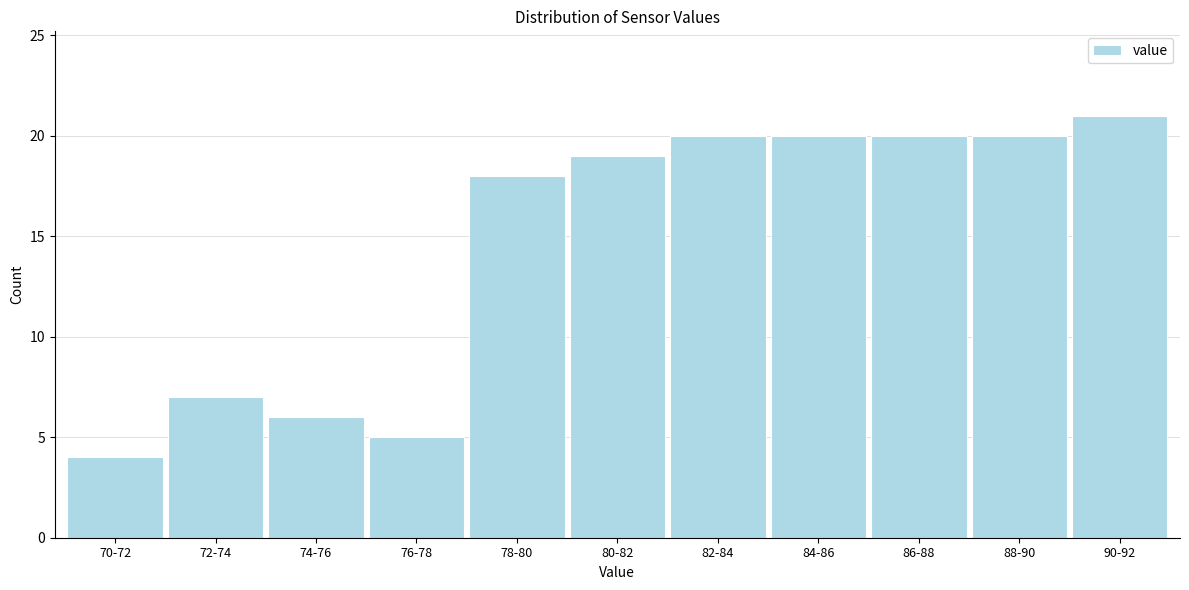

Reading right to left, list all the values displayed in this chart.

90-92=21	88-90=20	86-88=20	84-86=20	82-84=20	80-82=19	78-80=18	76-78=5	74-76=6	72-74=7	70-72=4